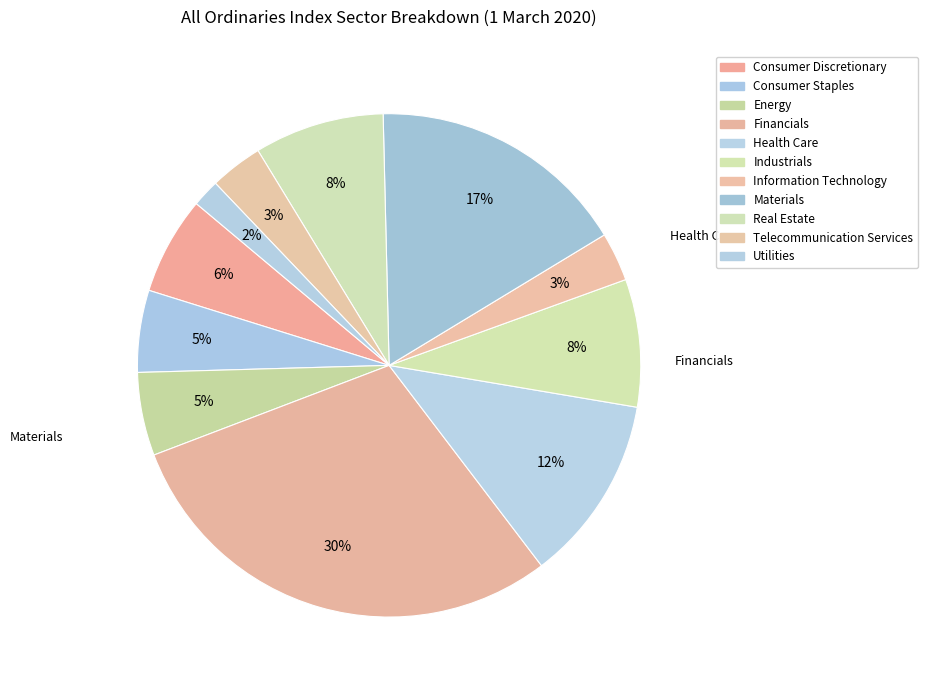

How many slices are in this pie chart?

11